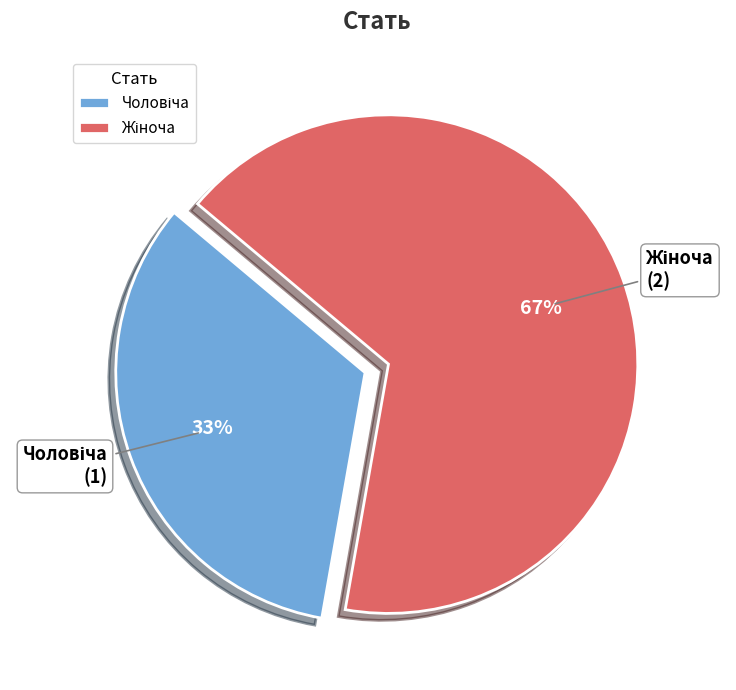

To the nearest percent, what is the average slice percentage?

50%